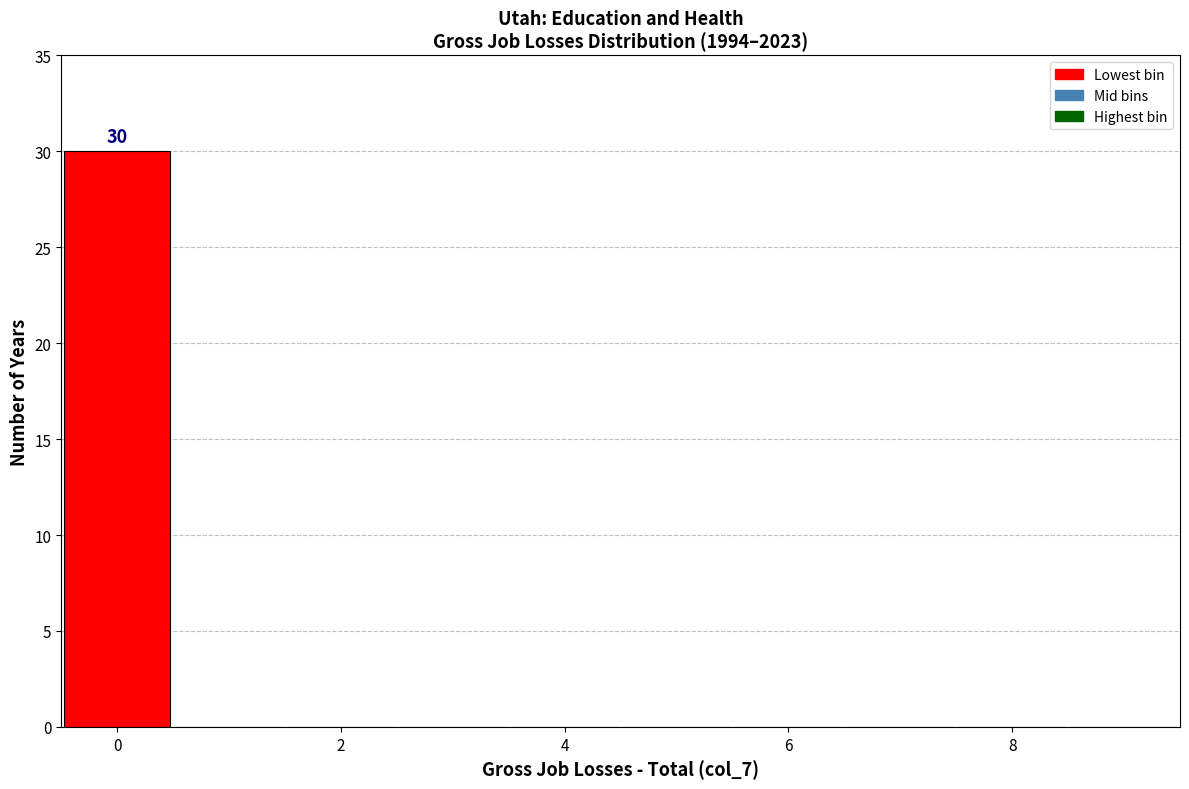

Over which range of the x-axis is the bar tallest?

-0.5 to 0.5